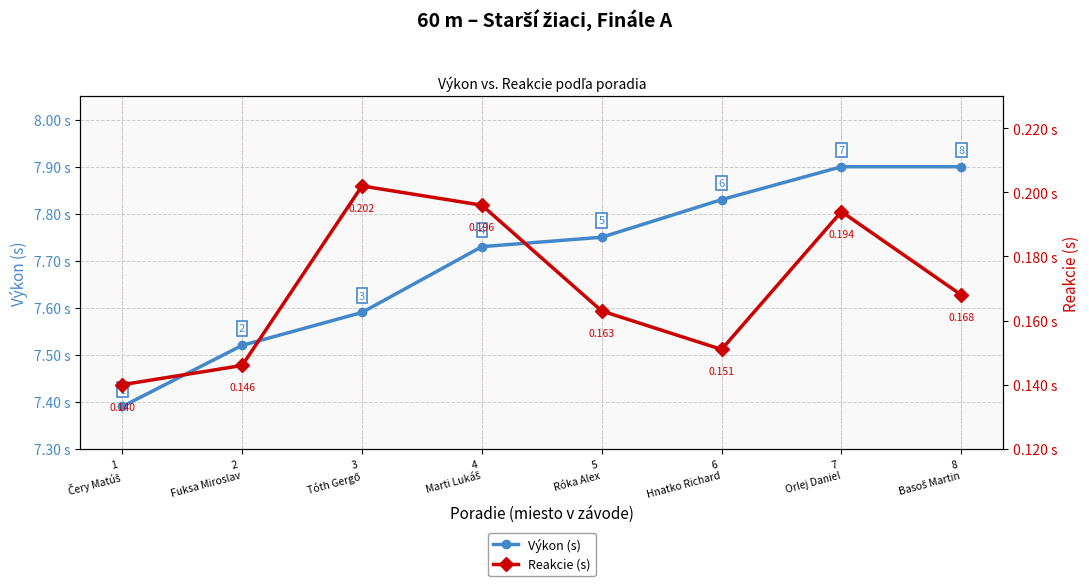

Rank the series by their average value, from lowest to highest.

Reakcie (s), Výkon (s)